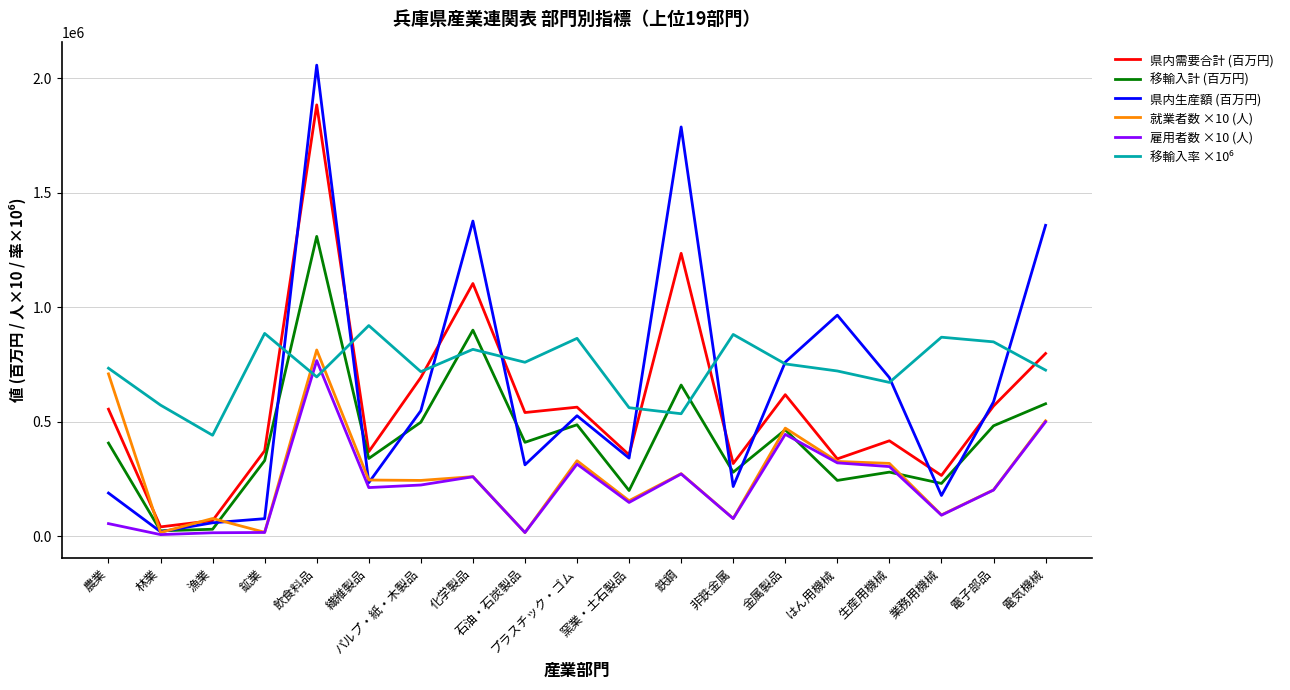

What is the greatest value displayed?

2056363